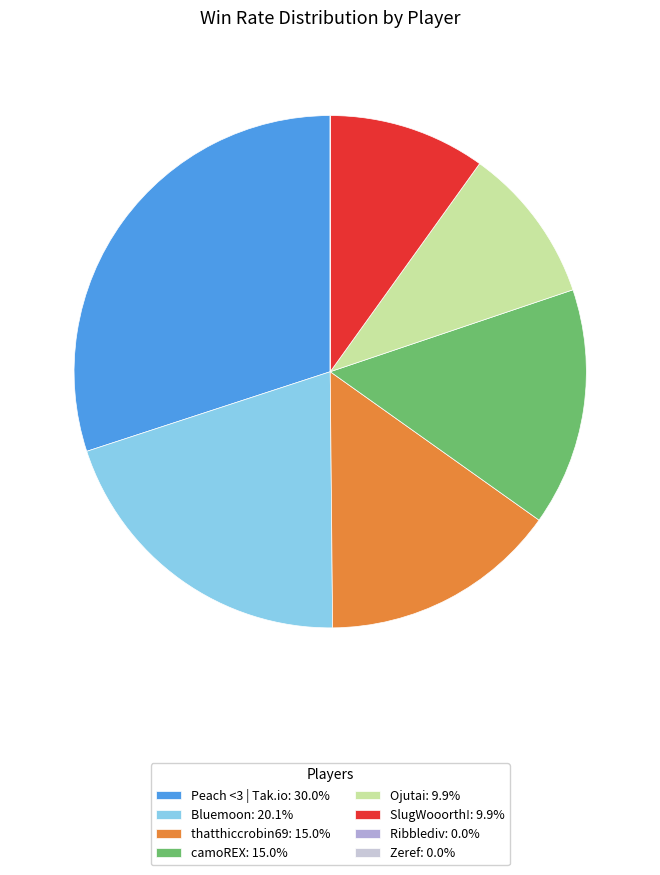

What is the ratio of the value at thatthiccrobin69: 15.0% to the value at camoREX: 15.0%?

1.0